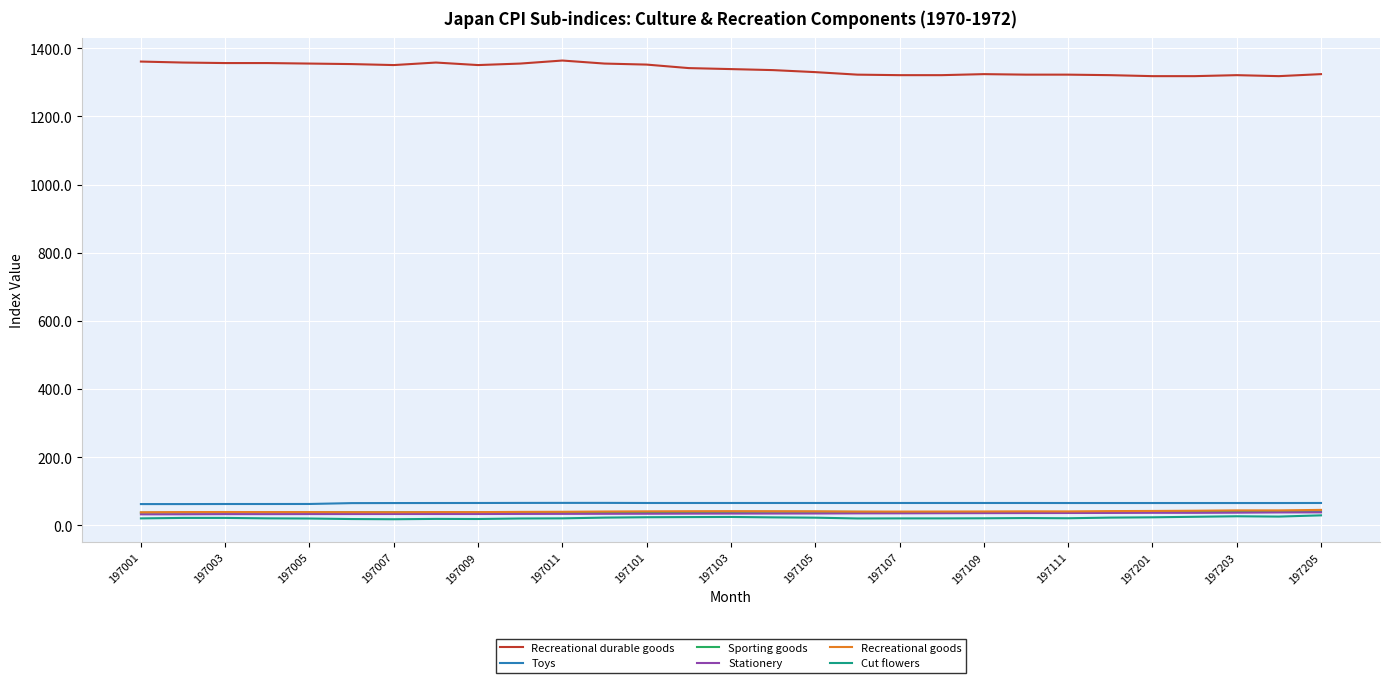

Which series has the largest range (max minus min)?

Recreational durable goods